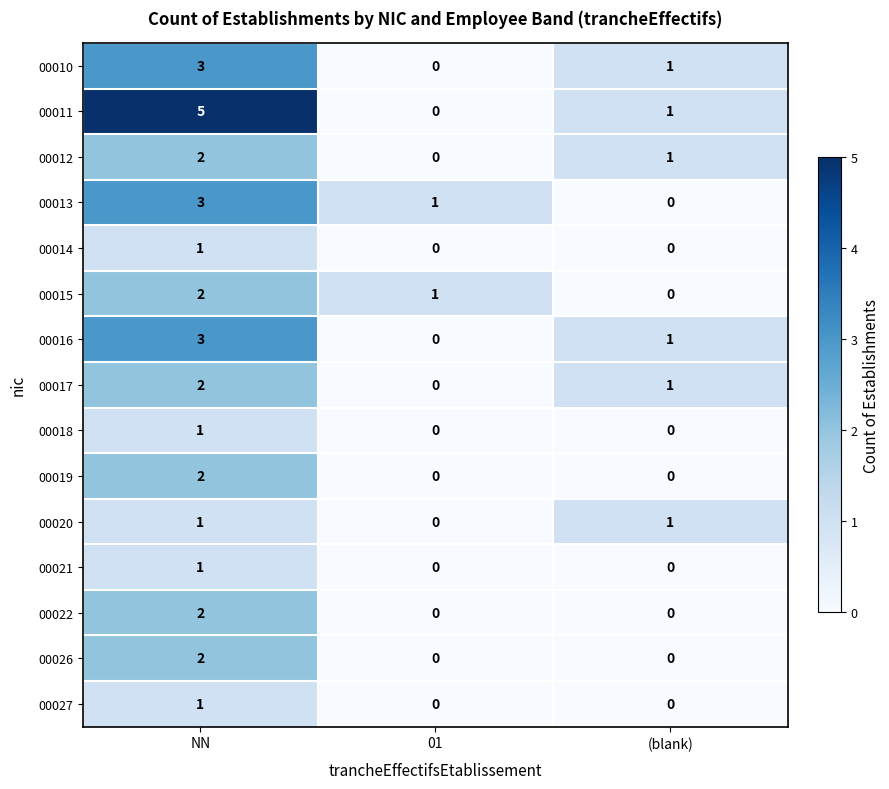

The 00021 series shows 0 at (blank). True or false?

True